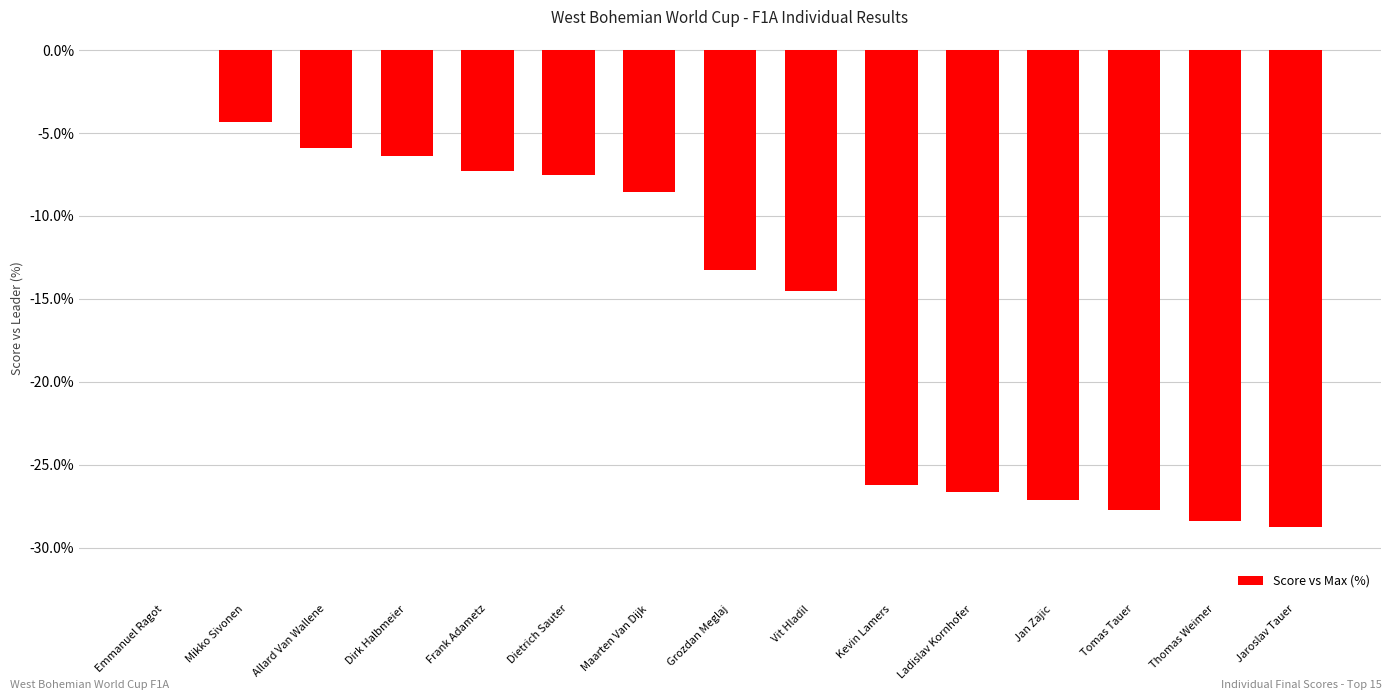

Between Kevin Lamers and Tomas Tauer, which is larger?

Kevin Lamers